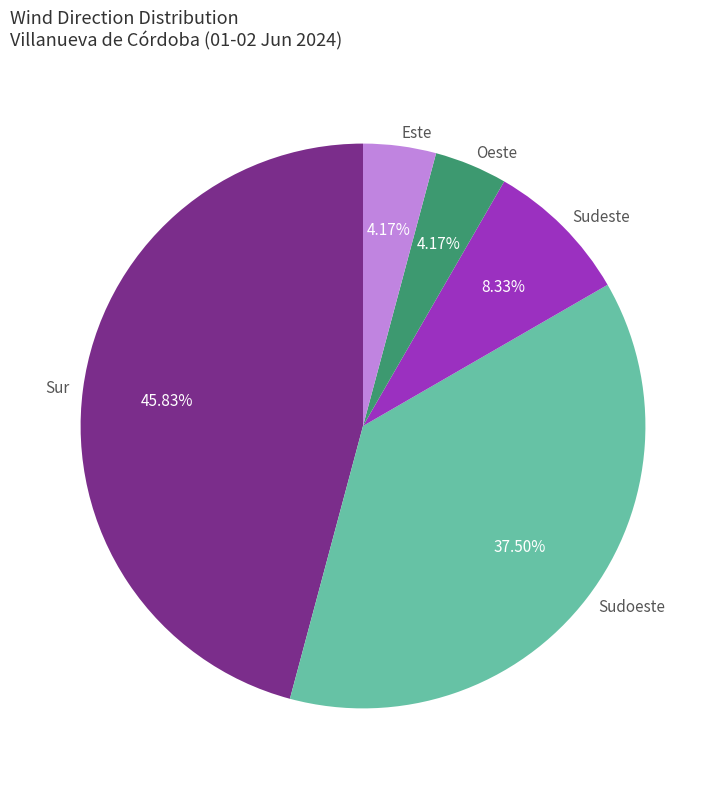

Which has a higher value, Sudoeste or Oeste?

Sudoeste